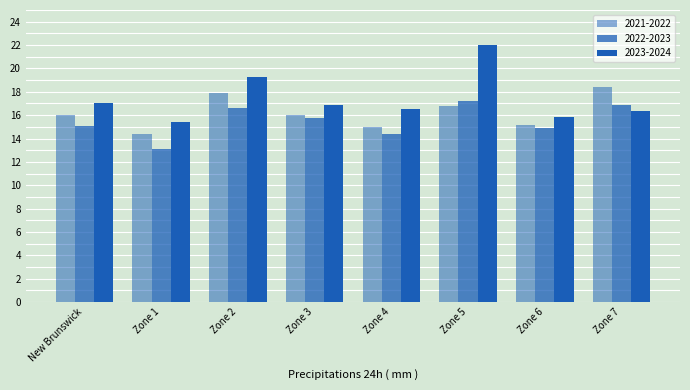

How many data points does each series have?

8